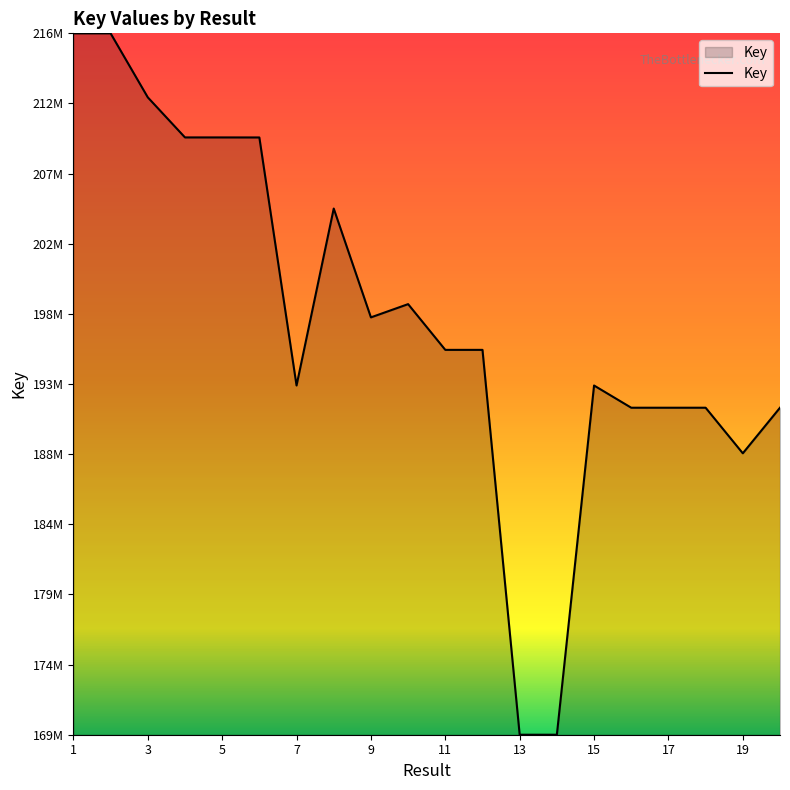

What is the value of the 8th point from the left?

205191486